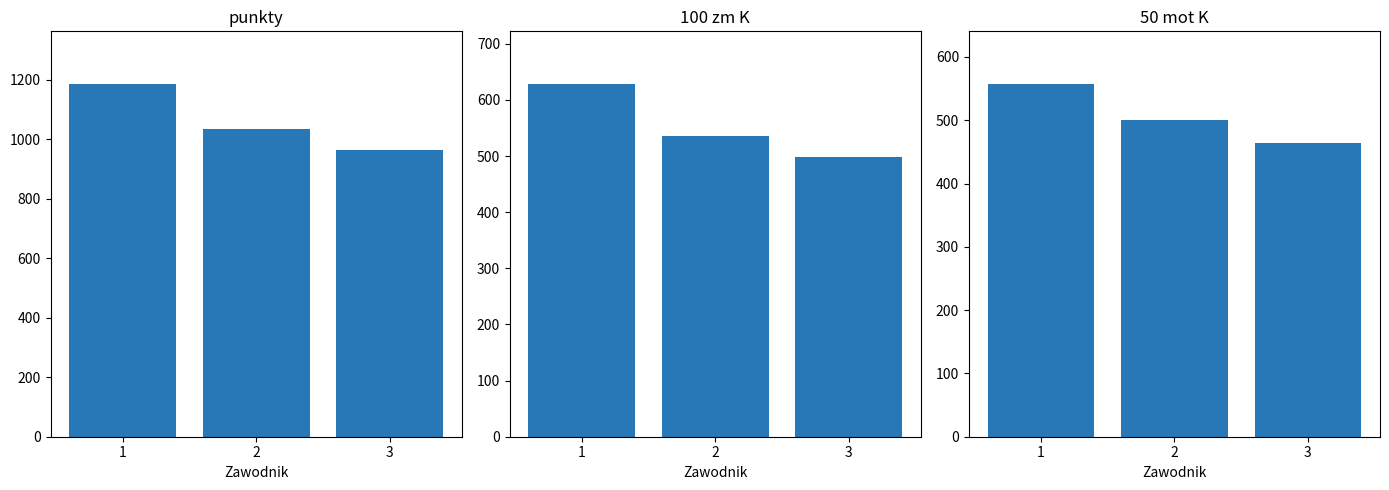

Does the chart contain any negative values?

No